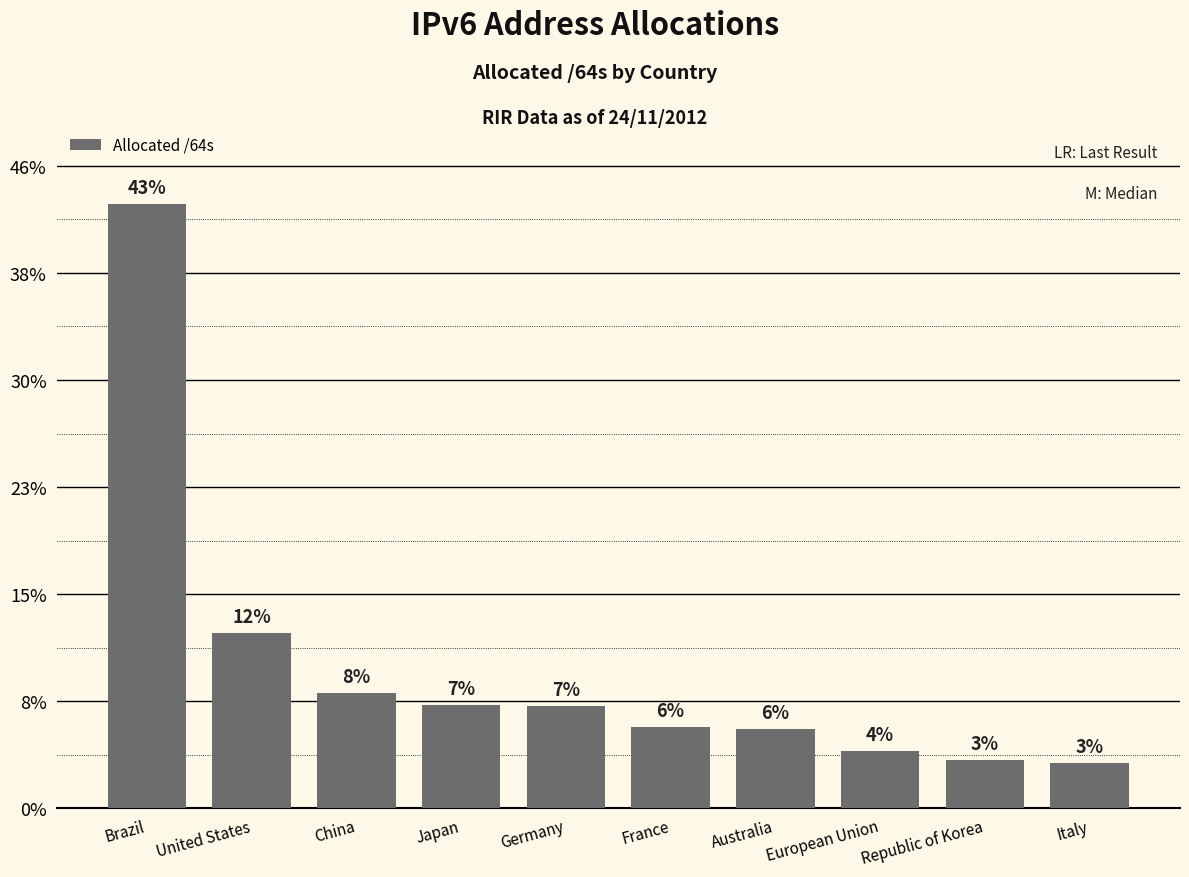

What is the change in value from Germany to European Union?

-21139840434176